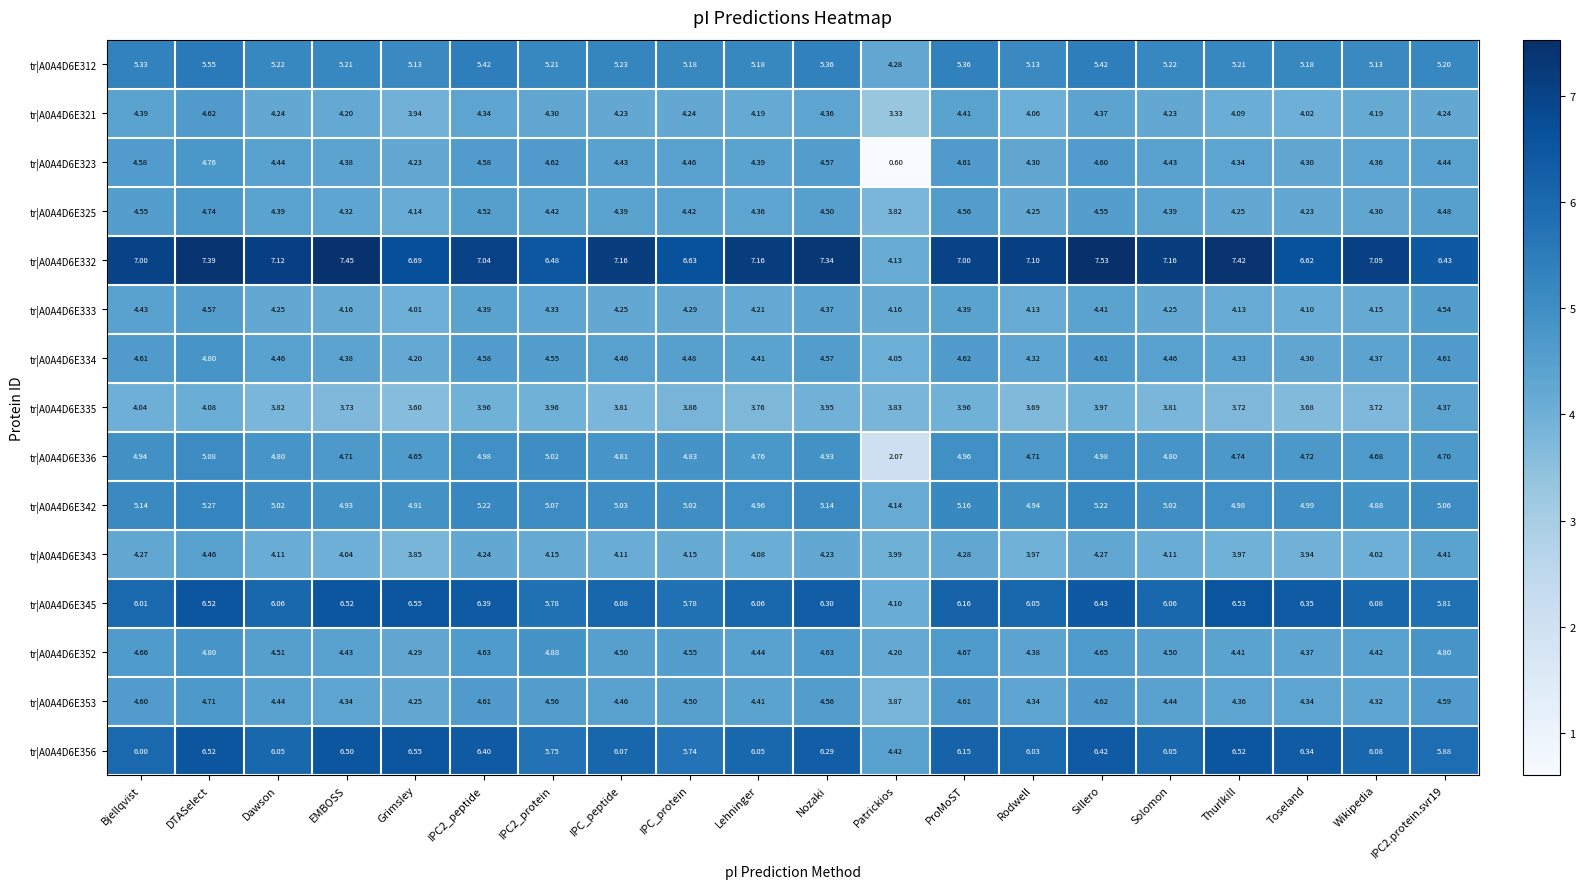

Is the value of tr|A0A4D6E352 at Lehninger greater than the value of tr|A0A4D6E345 at Sillero?

No